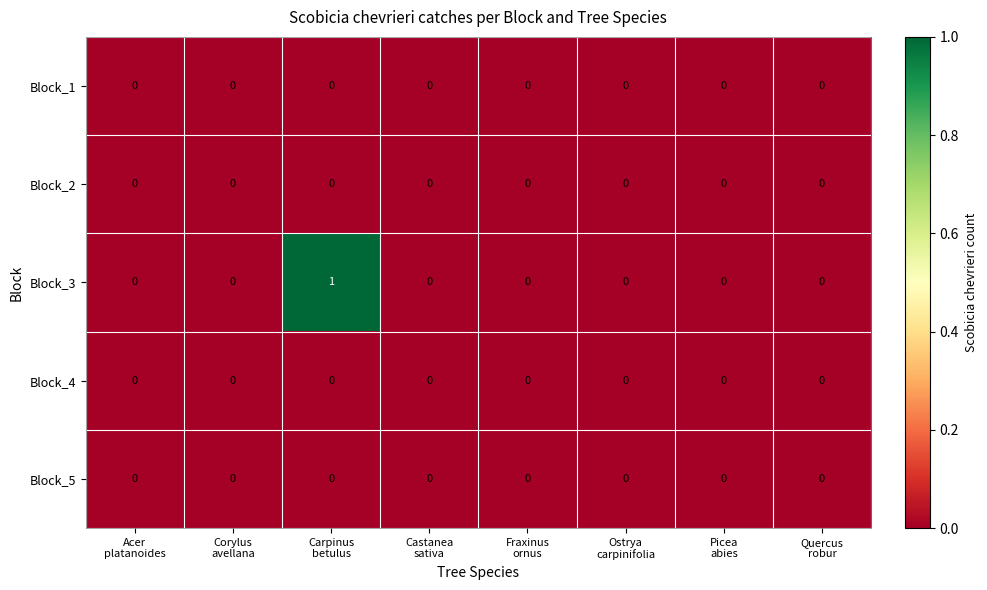

How many Block_3 values are between 0 and 1?

8